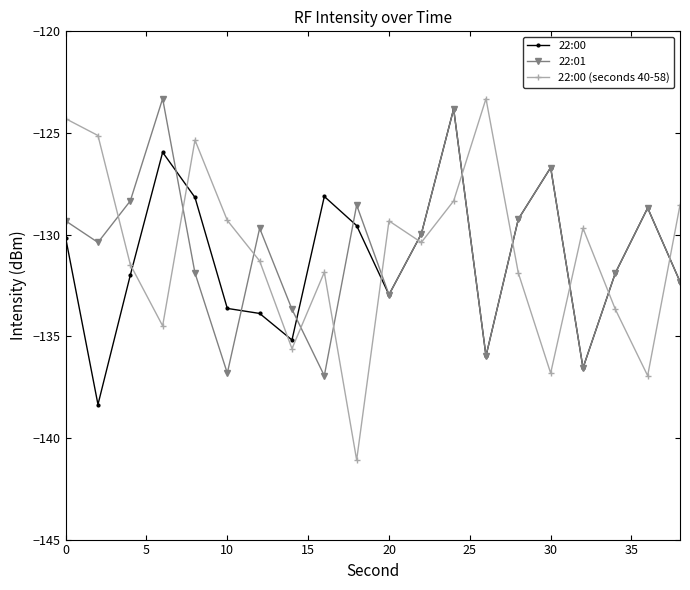

What is the value of the 22:00 point at the 19th from the left?

-128.7